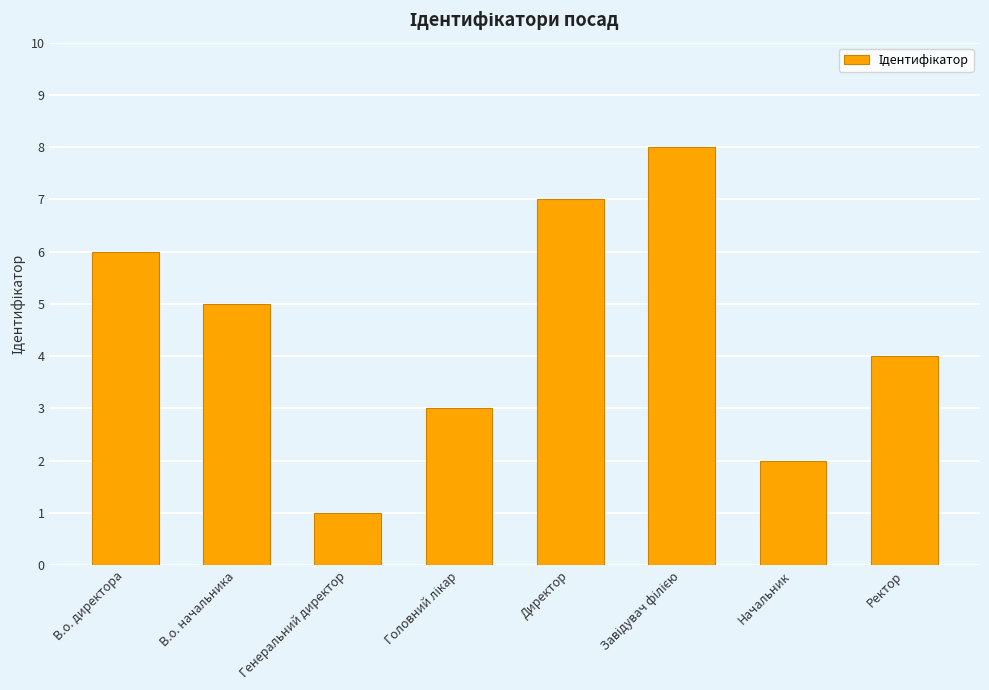

What is the ratio of the value at В.о. директора to the value at Директор?

0.9